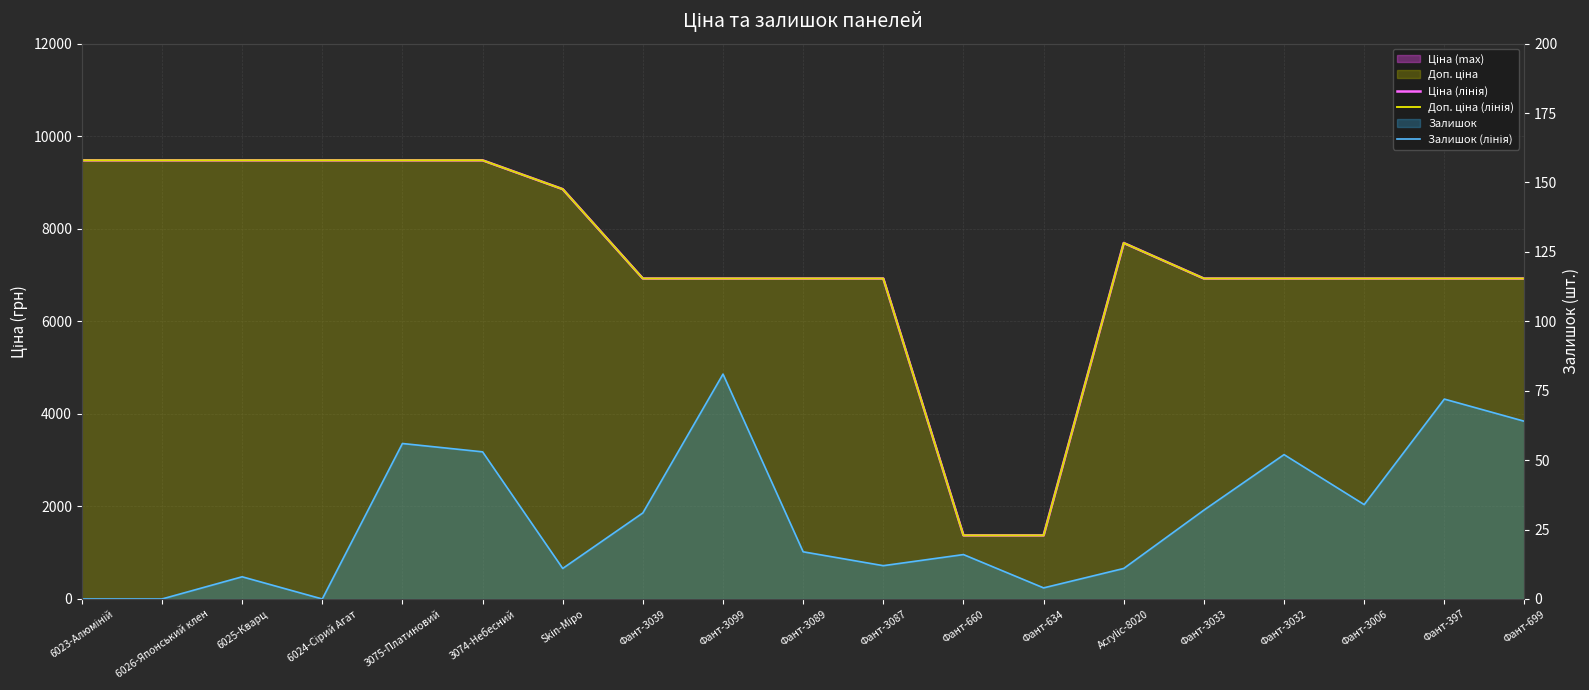

What is the average value of the Доп. ціна (лінія) series?

7290.1